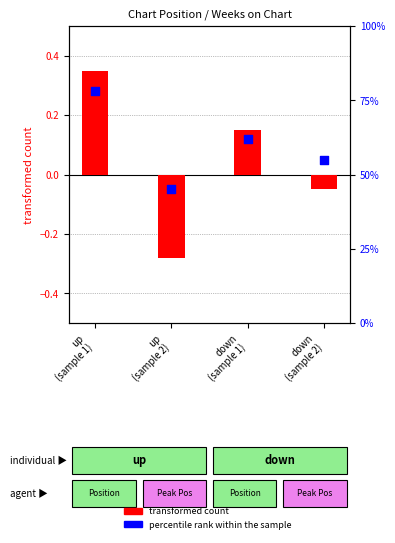

What is the total value across all series at up
(sample 2)?

44.7